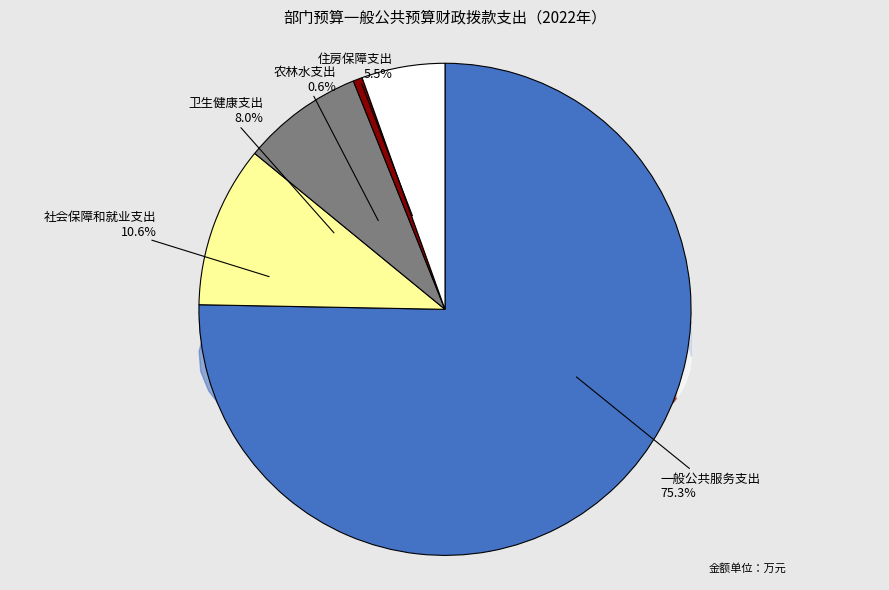

What percentage do 住房保障支出 and 一般公共服务支出 together represent?

80.8%